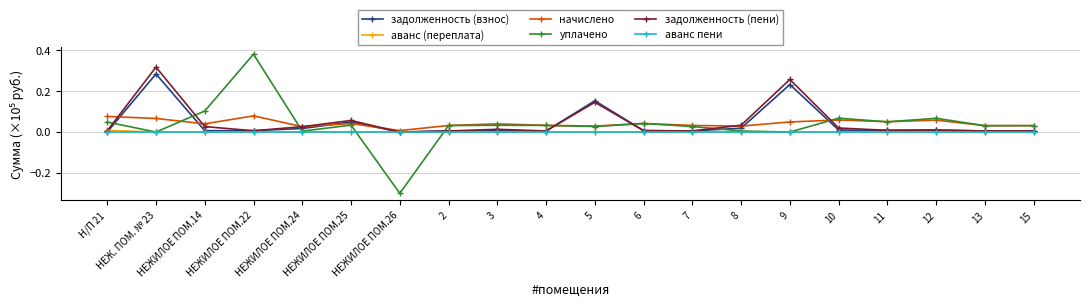

At which category does уплачено reach its first local valley?

НЕЖ. ПОМ. № 23